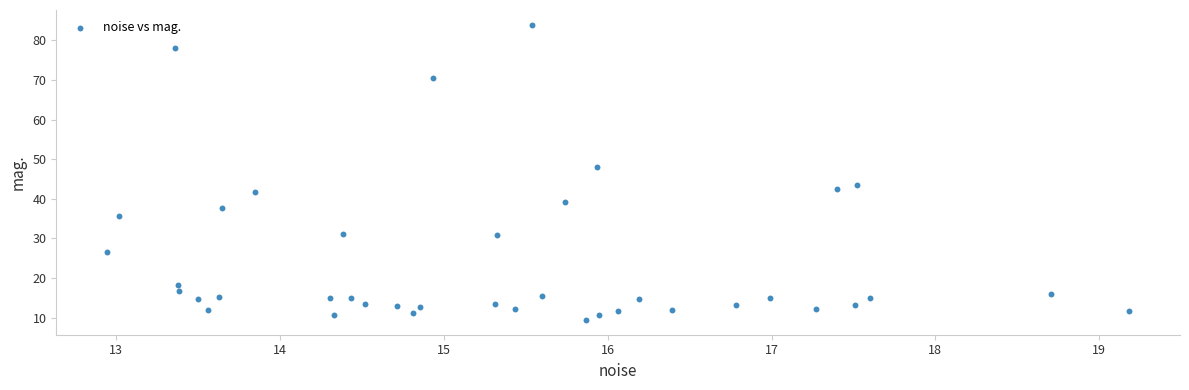

What is the range of X values (max minus min)?

6.2